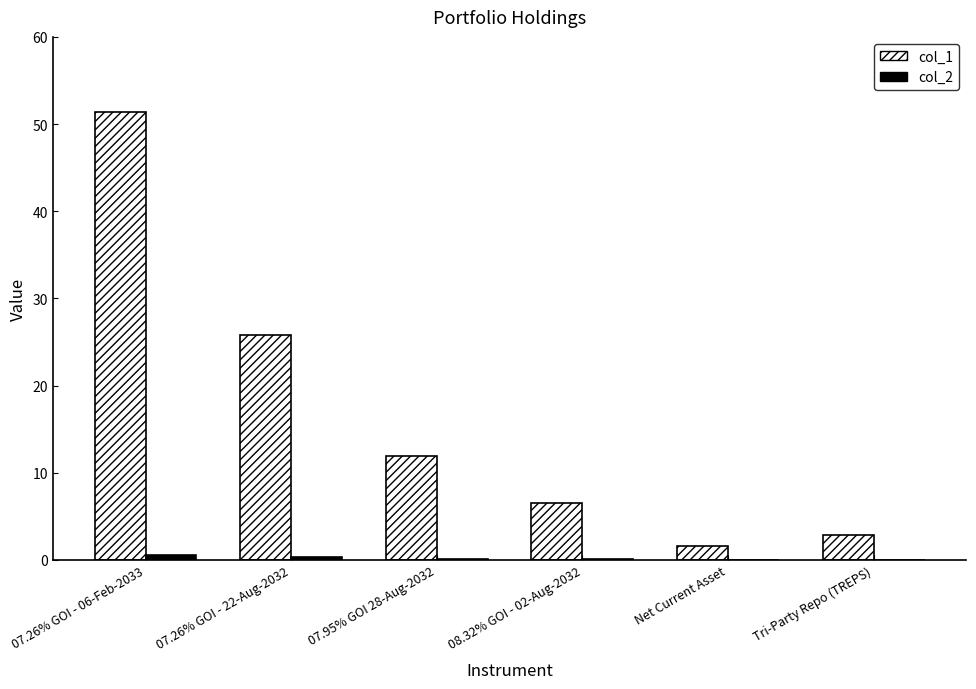

What is the sum of all col_1 values?

100.0